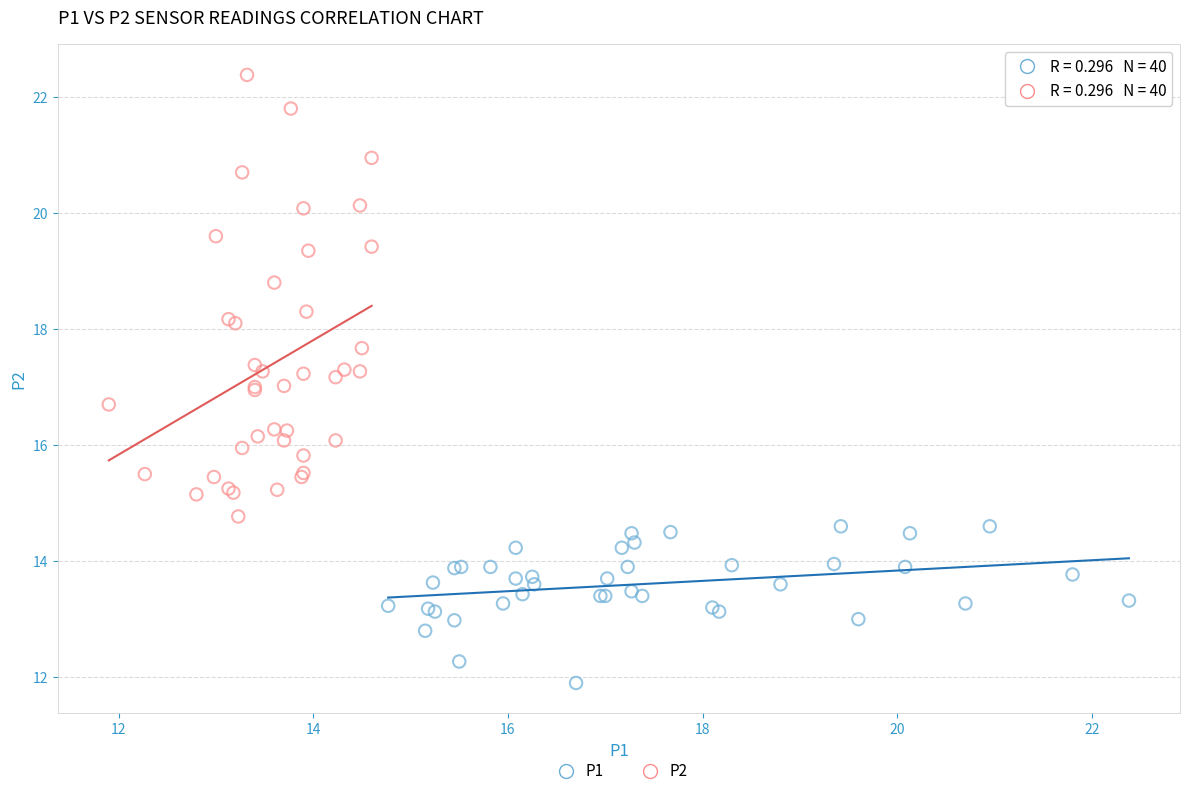

Which series has the widest spread of Y values?

P2